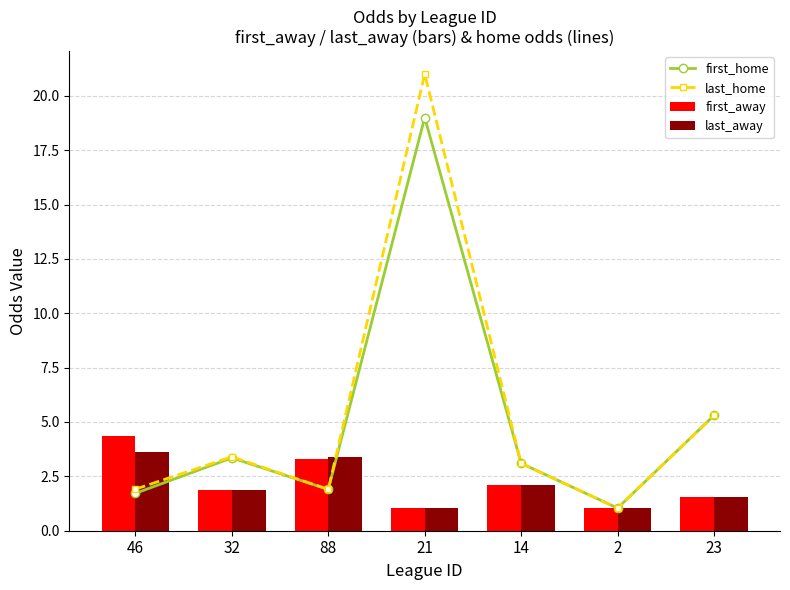

Reading left to right, list all the values displayed in this chart.

first_home: 46=1.7	32=3.4	88=1.9	21=19.0	14=3.1	2=1.0	23=5.3
last_home: 46=1.9	32=3.4	88=1.9	21=21.0	14=3.1	2=1.0	23=5.3
first_away: 46=4.3	32=1.9	88=3.3	21=1.1	14=2.1	2=1.0	23=1.5
last_away: 46=3.6	32=1.9	88=3.4	21=1.0	14=2.1	2=1.0	23=1.5